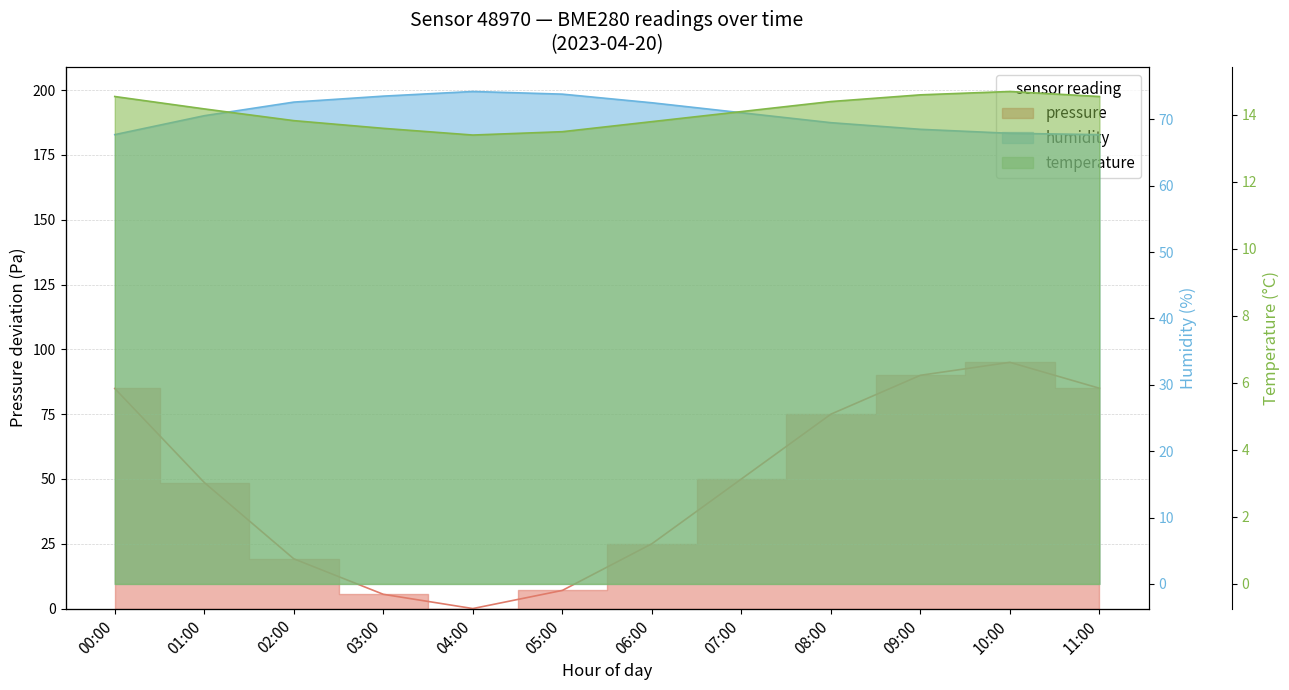

Which category has the lowest value across all series?

04:00